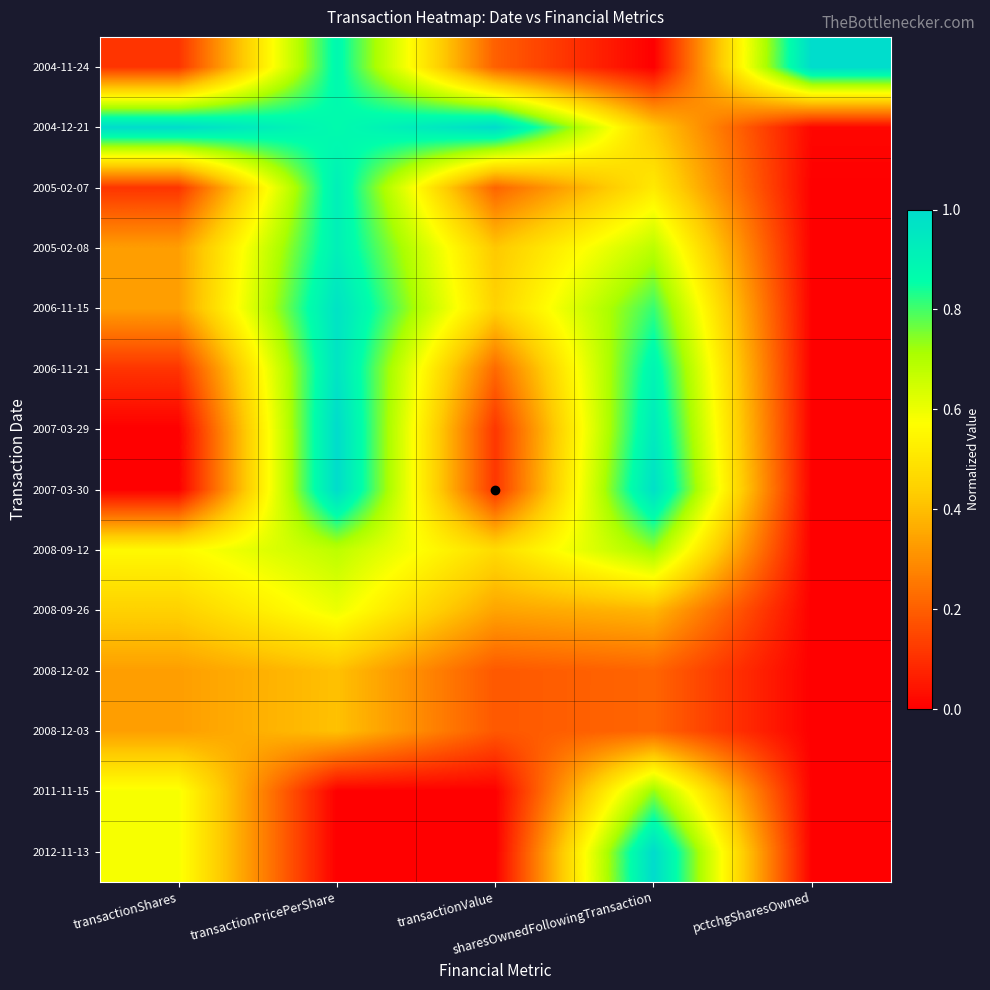

Which has a higher value, transactionShares or pctchgSharesOwned?

pctchgSharesOwned